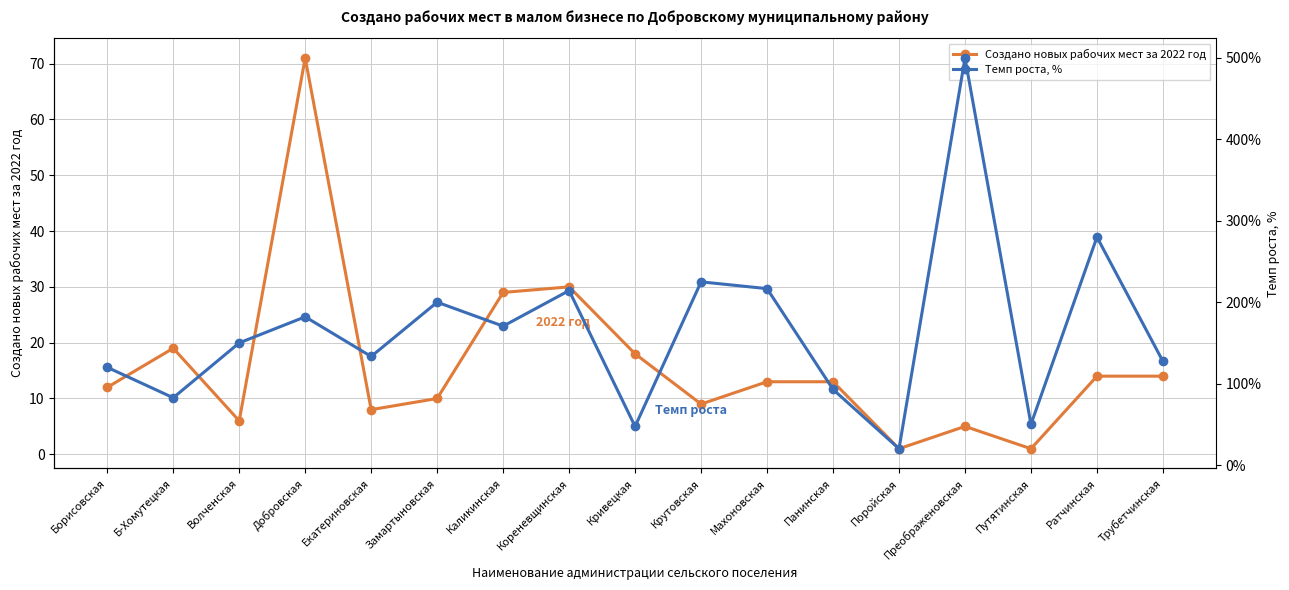

Between Б-Хомутецкая and Путятинская, which series saw the biggest shift?

Темп роста, %